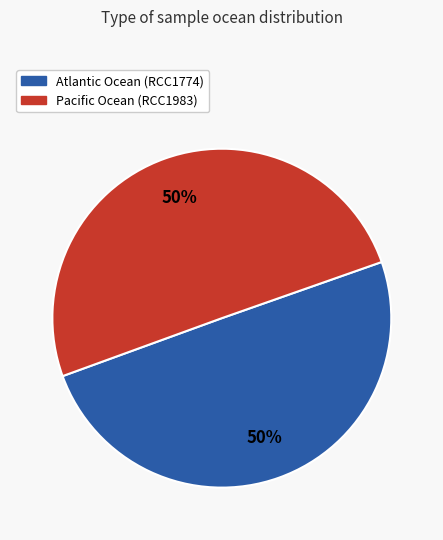

To the nearest percent, what portion does Atlantic Ocean (RCC1774) represent?

50%